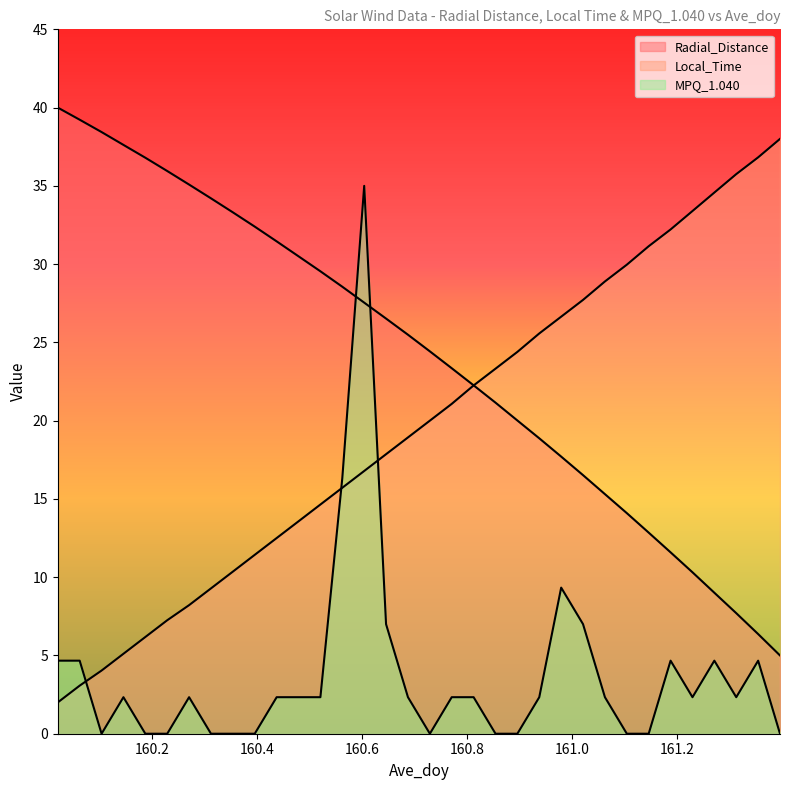

At which label does Radial_Distance reach its peak?

160.0208